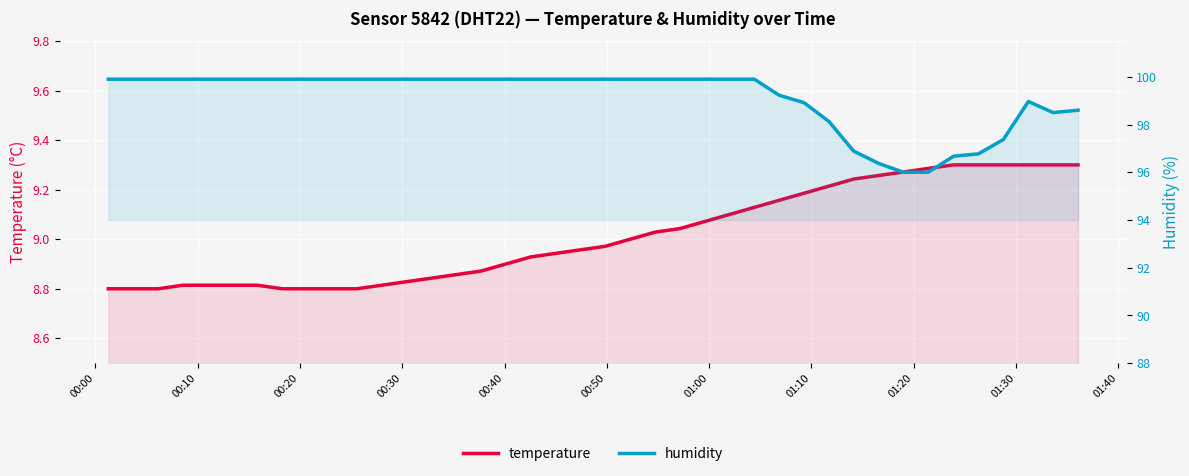

What is the difference between the maximum and minimum values in the humidity series?

3.9